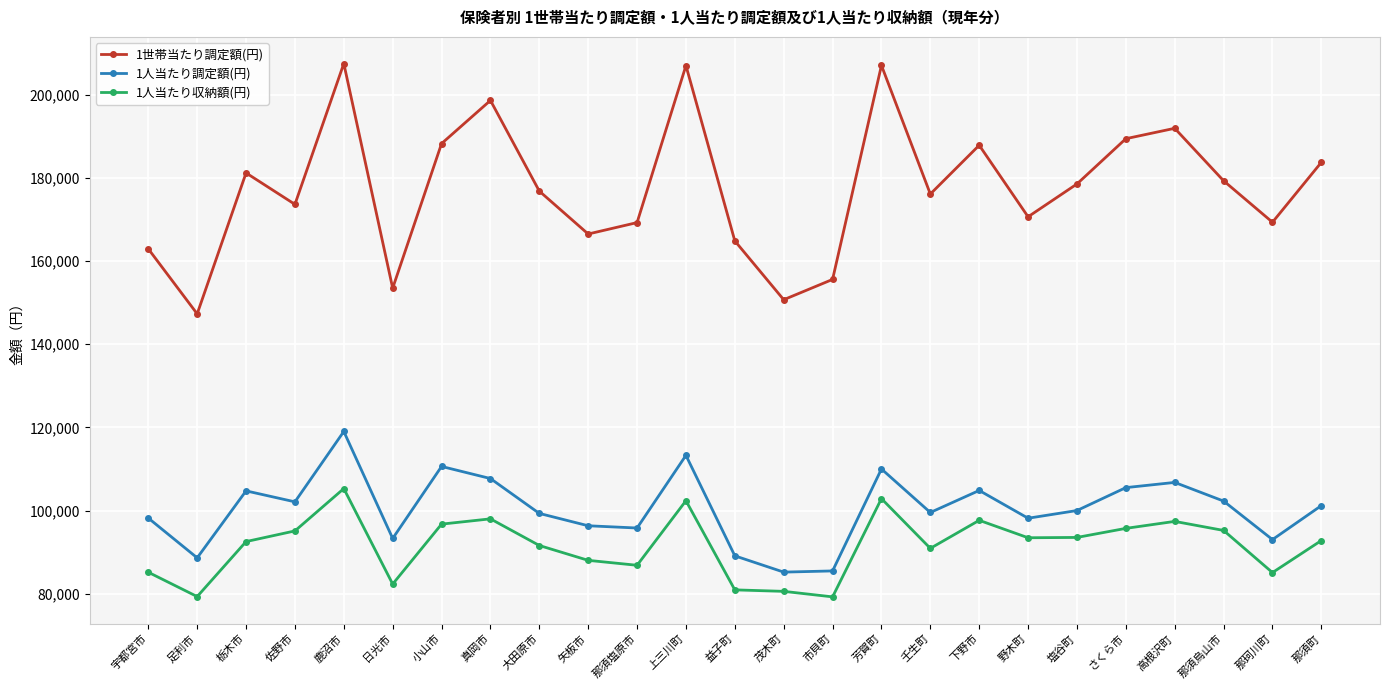

True or false: 1人当たり収納額(円) and 1人当たり調定額(円) cross at least once.

False